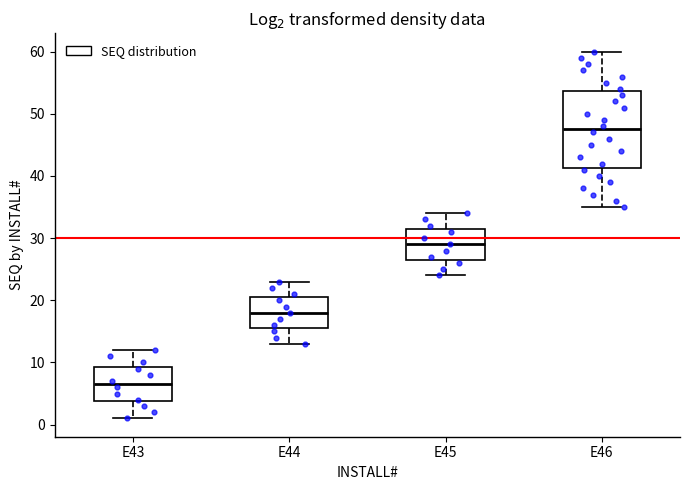

Reading left to right, transcribe this box plot: for each box, give where its median line is, the range the box spans, and where its two whiskers end, as read against the y-axis. The values are not printed on the chart, so give them approximately, as read against the axis.

E43: median 7, box 4 to 9, whiskers 1 to 12
E44: median 18, box 16 to 21, whiskers 13 to 23
E45: median 29, box 27 to 32, whiskers 24 to 34
E46: median 48, box 41 to 54, whiskers 35 to 60